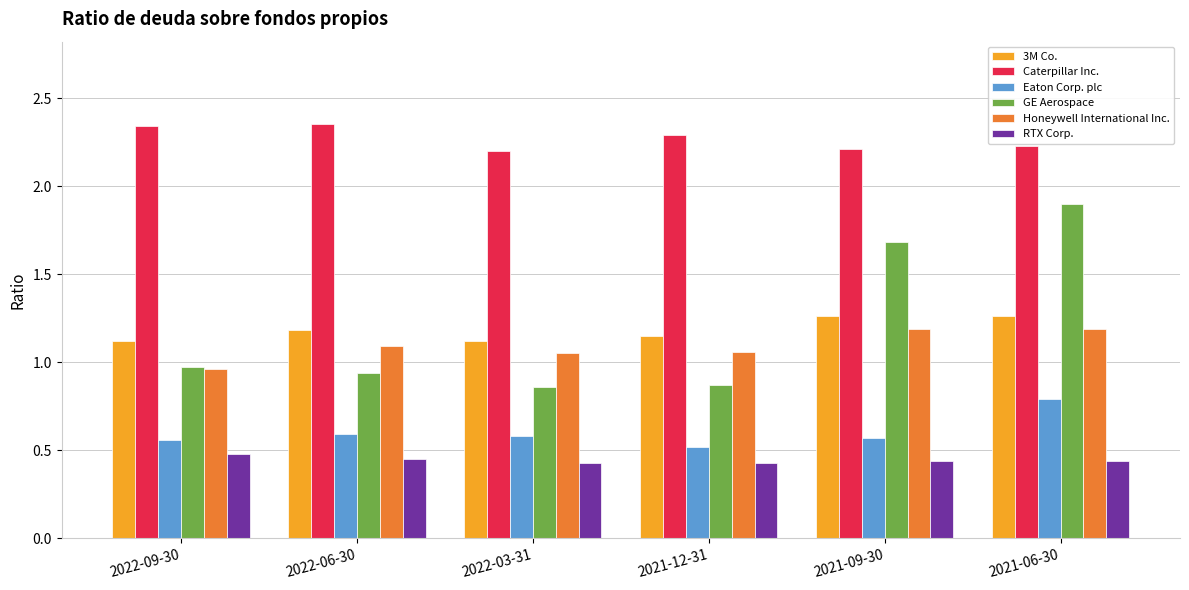

Count the number of data series in this chart.

6